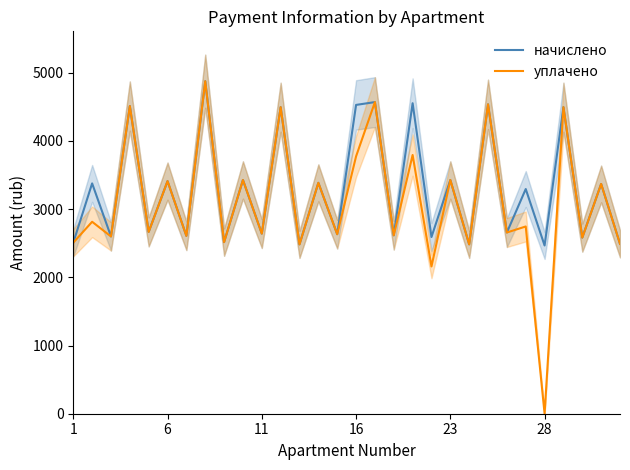

List the series in order of their overall mean, highest first.

начислено, уплачено